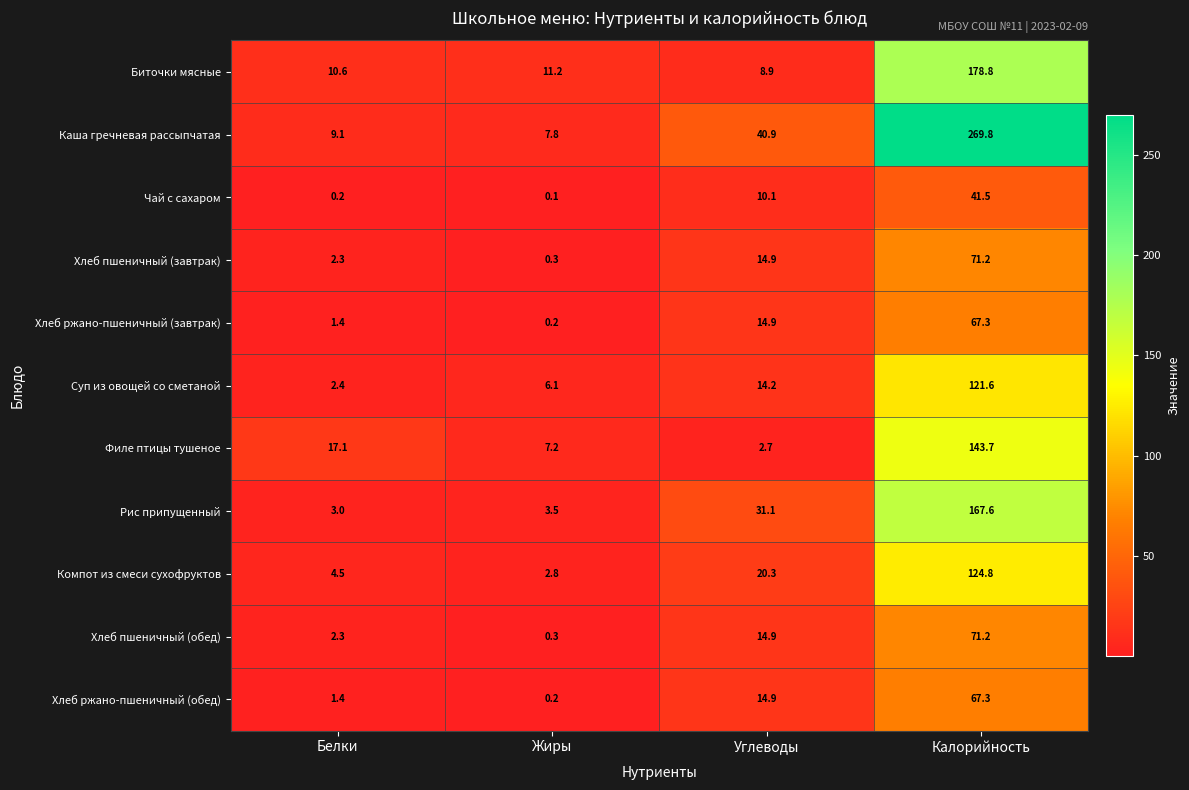

What is the total value across all series at Углеводы?

187.8